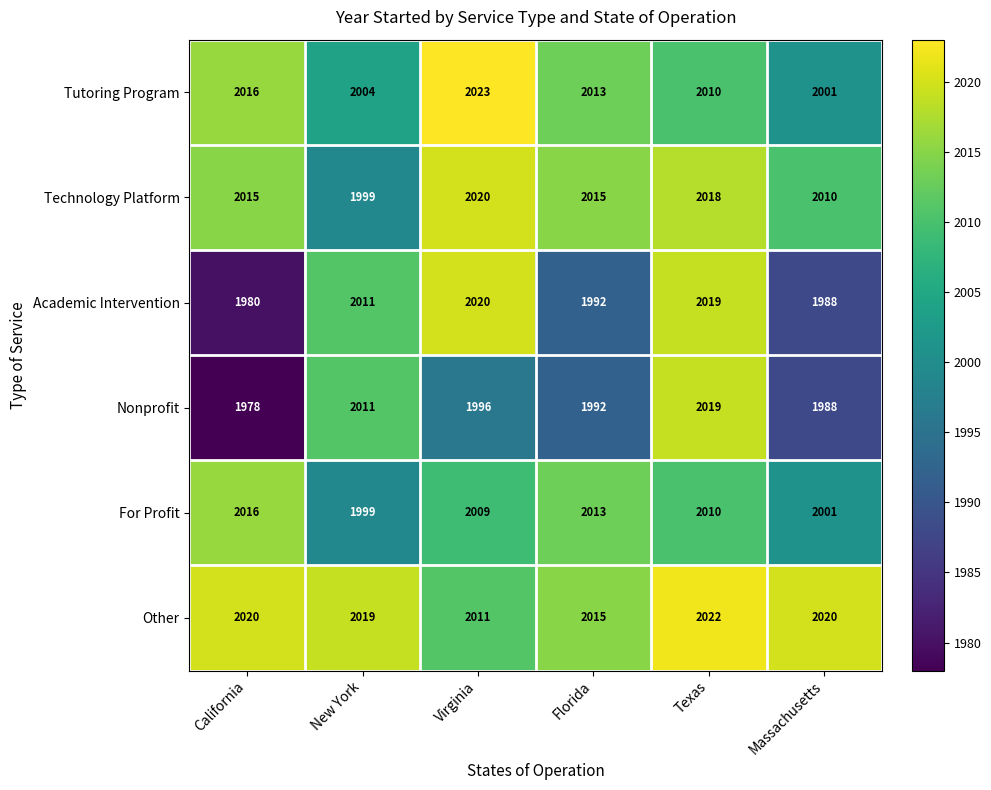

Which series changed the most between California and New York?

Nonprofit